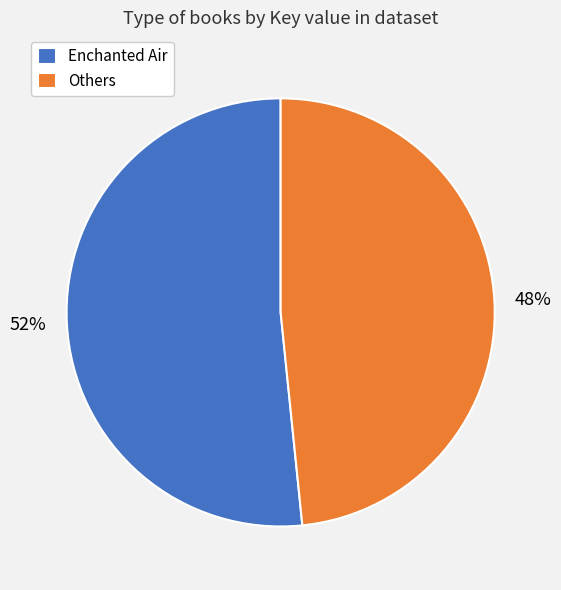

How many segments does this pie chart have?

2